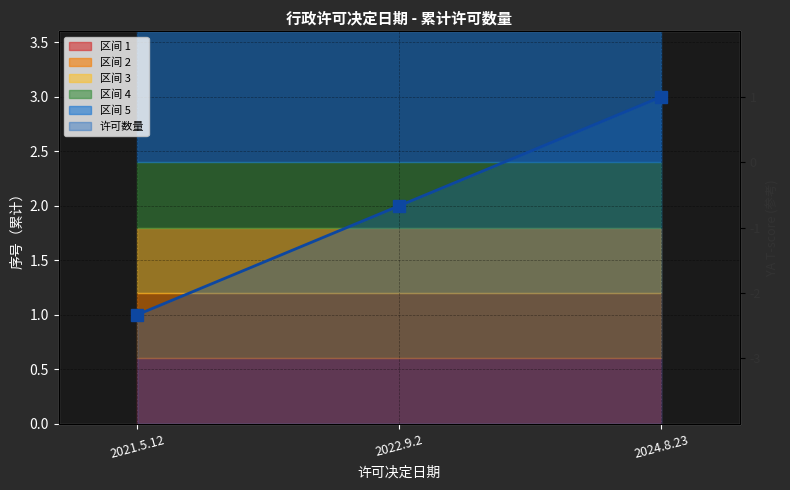

What is the value of the 1st point from the left?

1